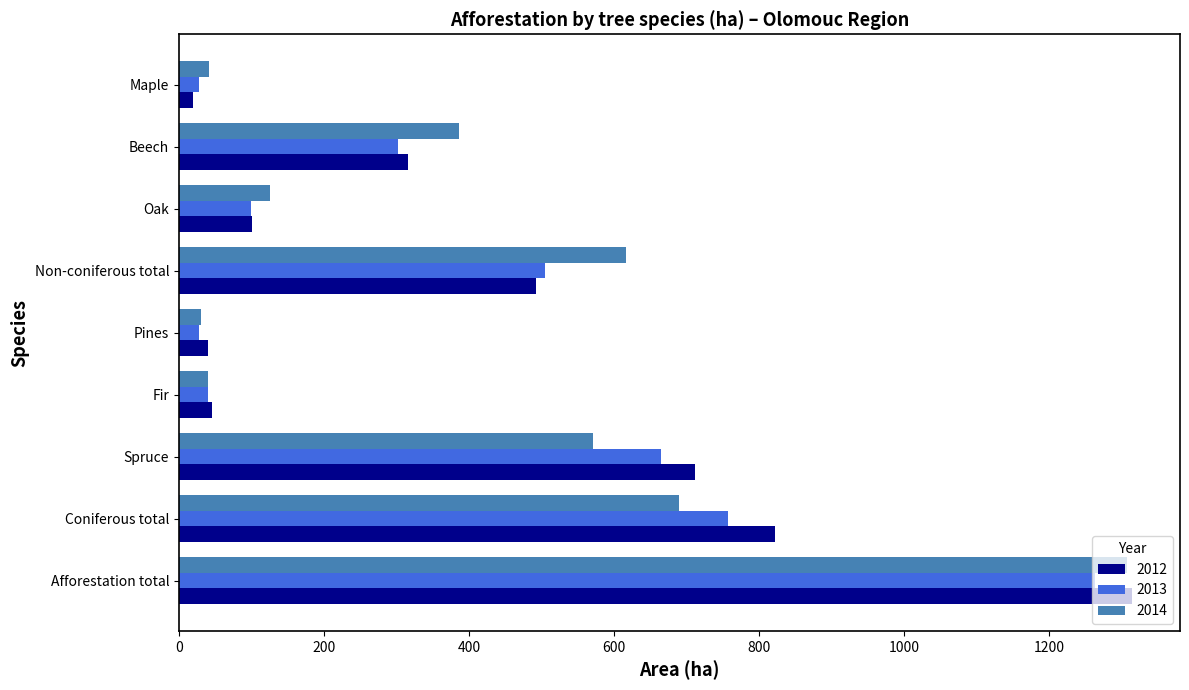

Is the value of 2012 at Oak greater than the value of 2013 at Non-coniferous total?

No